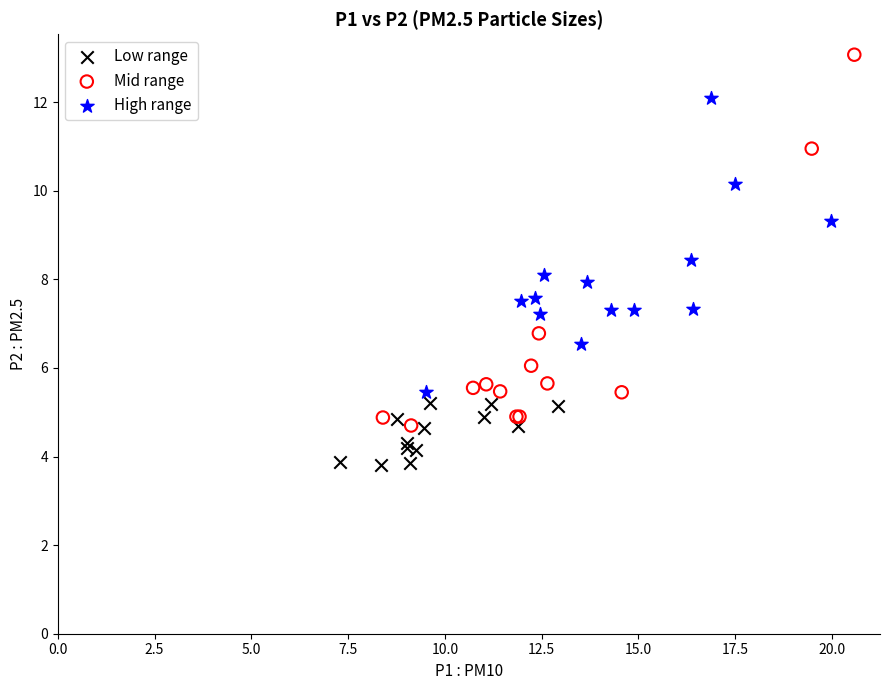

Which series has the largest Y range (max minus min)?

Mid range